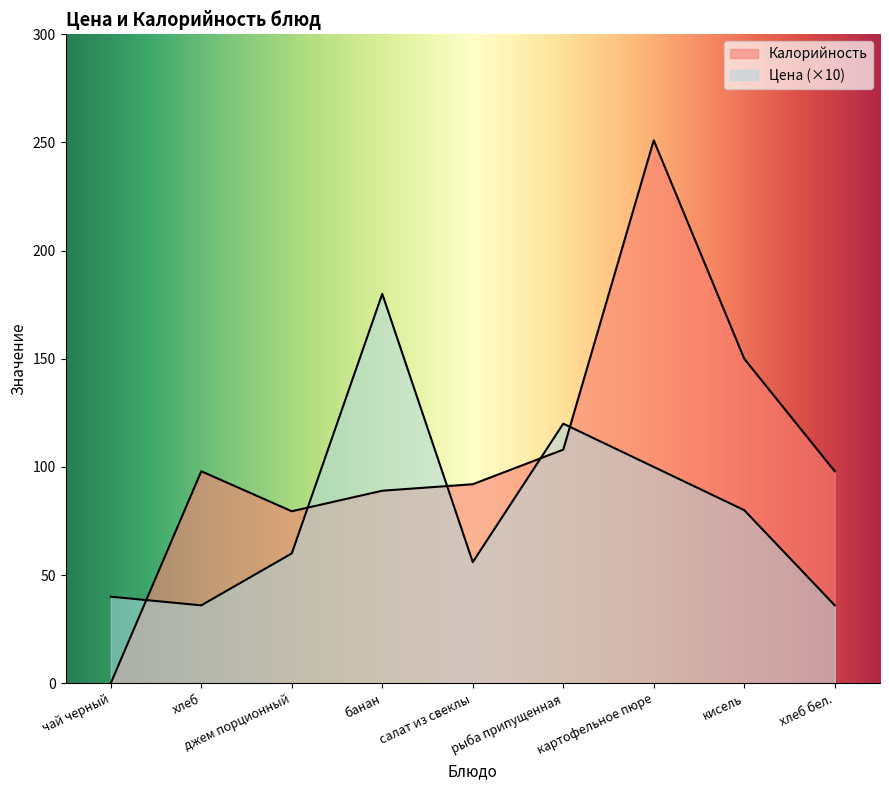

Rank the series at картофельное пюре from highest to lowest value.

Калорийность, Цена